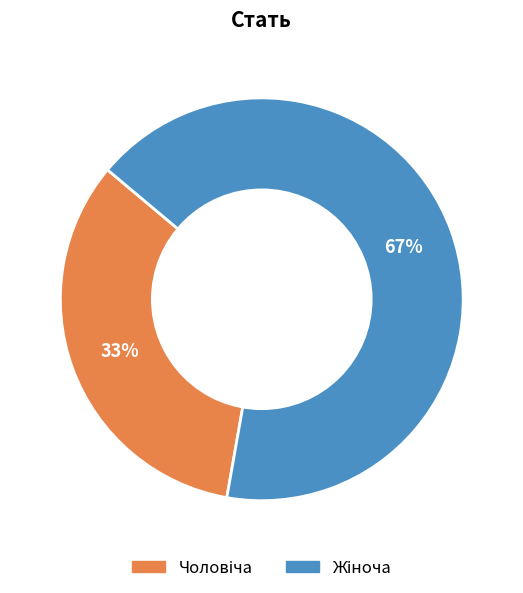

Does any single category account for the majority?

Yes